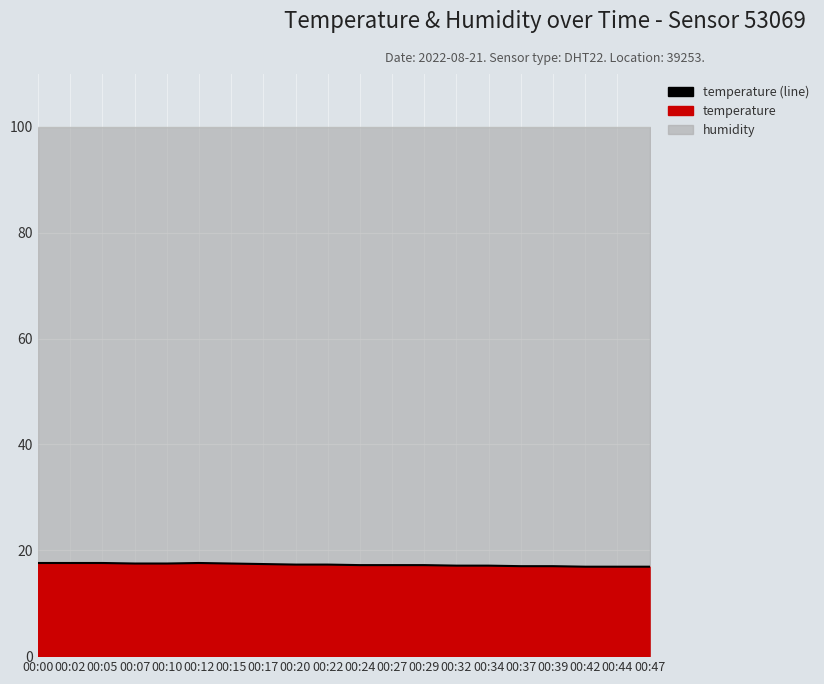

List the labels in order of value, smallest first.

00:42, 00:44, 00:47, 00:37, 00:39, 00:32, 00:34, 00:24, 00:27, 00:29, 00:20, 00:22, 00:17, 00:07, 00:10, 00:15, 00:00, 00:02, 00:05, 00:12